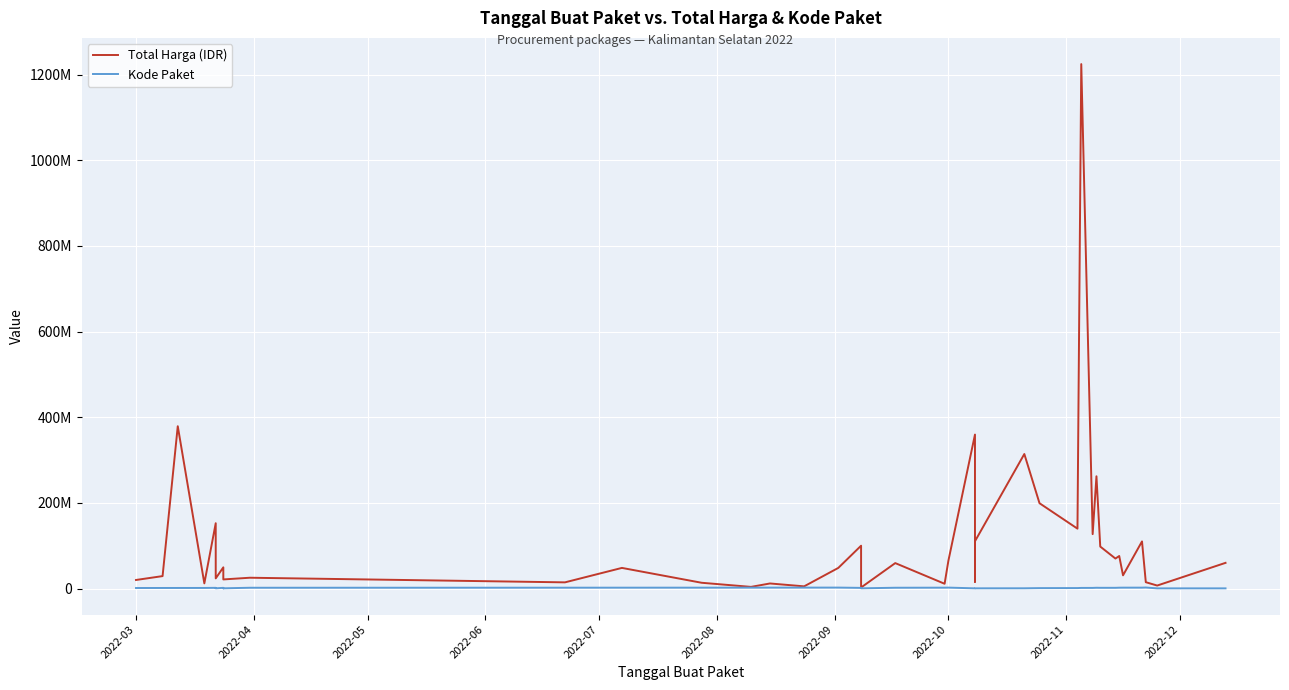

Reading left to right, transcribe all the data shown in this chart.

Total Harga (IDR): 19950000	29000000	379075000	12000000	152477000	23680800	49478000	34132505	27720000	21231000	25200000	14400000	48140000	13442000	3825000	11800000	5093000	48140000	100000000	2395750	59375000	11100000	65000000	359500000	15787200	110389990	314121780	199200000	139800000	1224682000	127000000	262118150	98000000	70000000	75920000	30800000	110000000	14750000	6936000	59935000
Kode Paket: 1205257	1279649	1308563	1354517	1597005	481528	1602603	494126	494315	494589	1788370	1935089	1980186	2011140	2065183	2121450	2139573	2174549	1502912	481472	1820441	1993460	2135660	409855	434878	470979	529386	947278	1061266	1409947	1440709	1785781	1659185	1659934	1949122	2037404	2053931	2346755	378630	378667